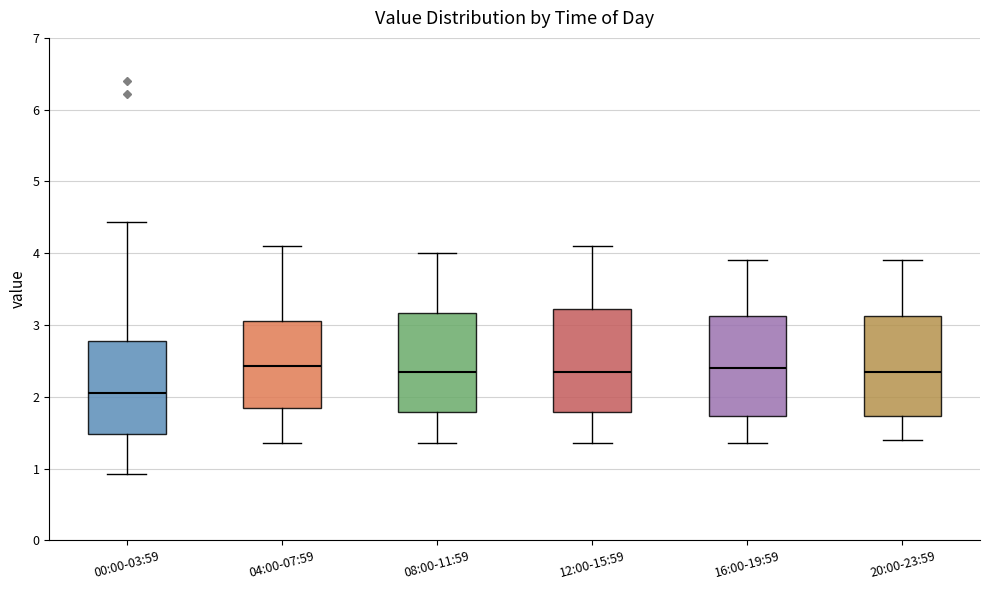

Where does the lower whisker of the box for 00:00-03:59 end on the y-axis? The values are not printed on the chart, so give them approximately, as read against the axis.

0.9